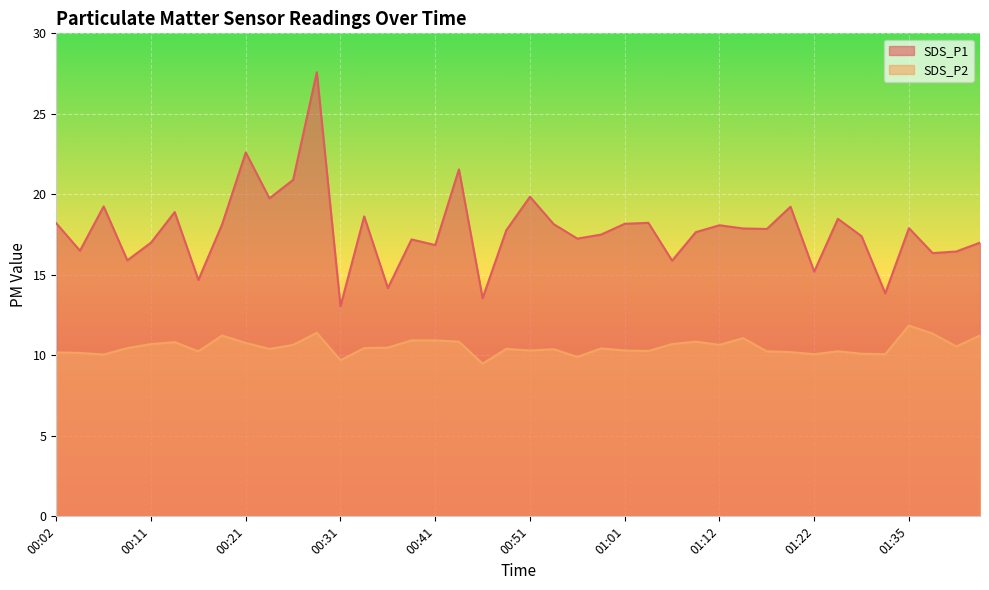

Reading left to right, transcribe all the data shown in this chart.

SDS_P1: 00:02=18.2	00:04=16.5	00:07=19.2	00:09=15.9	00:11=17.0	00:14=18.9	00:16=14.7	00:19=18.1	00:21=22.6	00:24=19.8	00:26=20.9	00:29=27.6	00:31=13.1	00:33=18.6	00:36=14.2	00:38=17.2	00:41=16.9	00:43=21.6	00:46=13.6	00:48=17.8	00:51=19.9	00:53=18.1	00:56=17.2	00:58=17.5	01:01=18.2	01:04=18.2	01:07=15.9	01:09=17.6	01:12=18.1	01:14=17.9	01:17=17.9	01:19=19.2	01:22=15.2	01:25=18.5	01:27=17.4	01:30=13.8	01:35=17.9	01:37=16.4	01:40=16.4	01:42=17.0
SDS_P2: 00:02=10.2	00:04=10.2	00:07=10.1	00:09=10.4	00:11=10.7	00:14=10.8	00:16=10.2	00:19=11.2	00:21=10.8	00:24=10.4	00:26=10.7	00:29=11.4	00:31=9.7	00:33=10.4	00:36=10.5	00:38=10.9	00:41=10.9	00:43=10.8	00:46=9.5	00:48=10.4	00:51=10.3	00:53=10.4	00:56=9.9	00:58=10.4	01:01=10.3	01:04=10.3	01:07=10.7	01:09=10.8	01:12=10.7	01:14=11.1	01:17=10.2	01:19=10.2	01:22=10.1	01:25=10.2	01:27=10.1	01:30=10.1	01:35=11.8	01:37=11.3	01:40=10.6	01:42=11.2